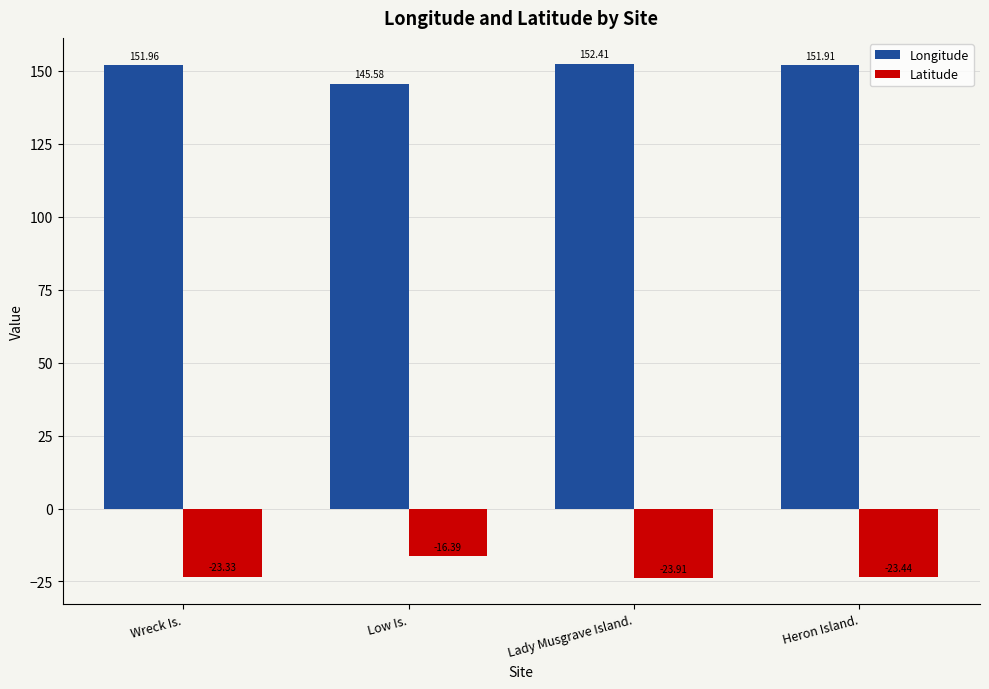

How many bars are there in each group?

2